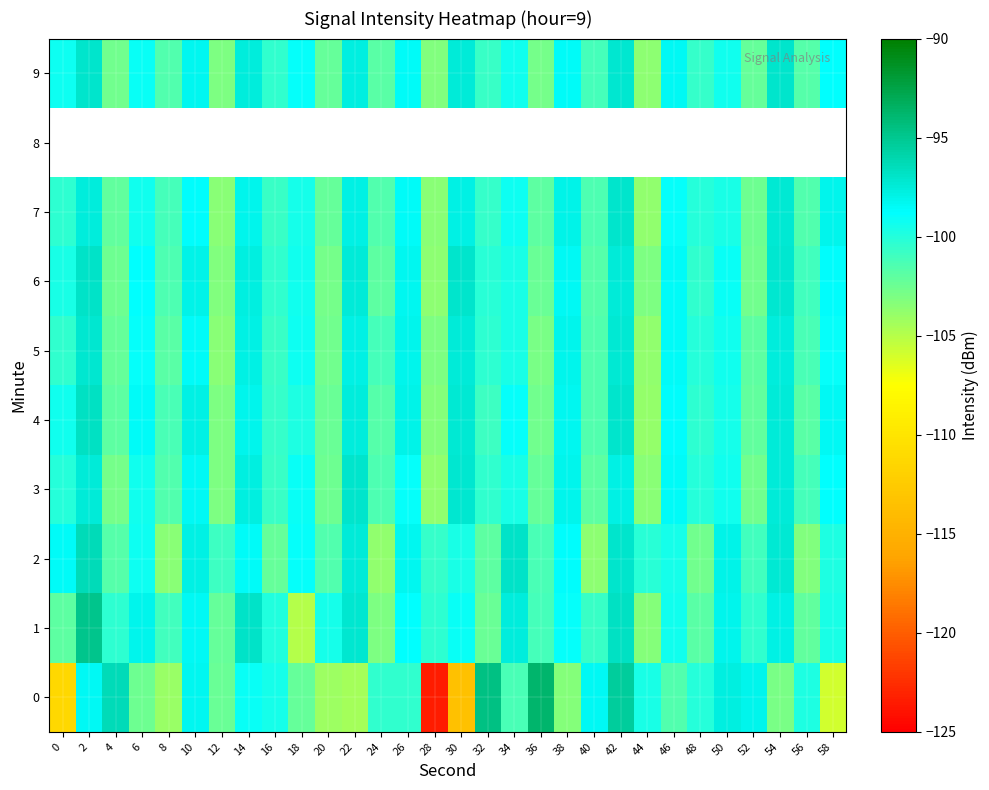

Which category has the lowest value in the 3 series?

28